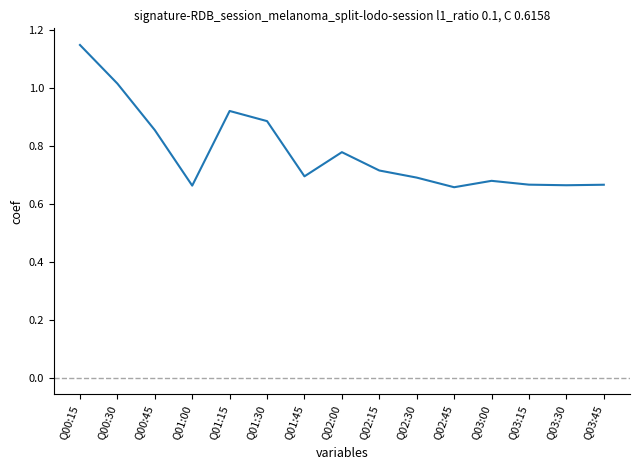

The chart shows a value of 1.1 at Q02:30. True or false?

False